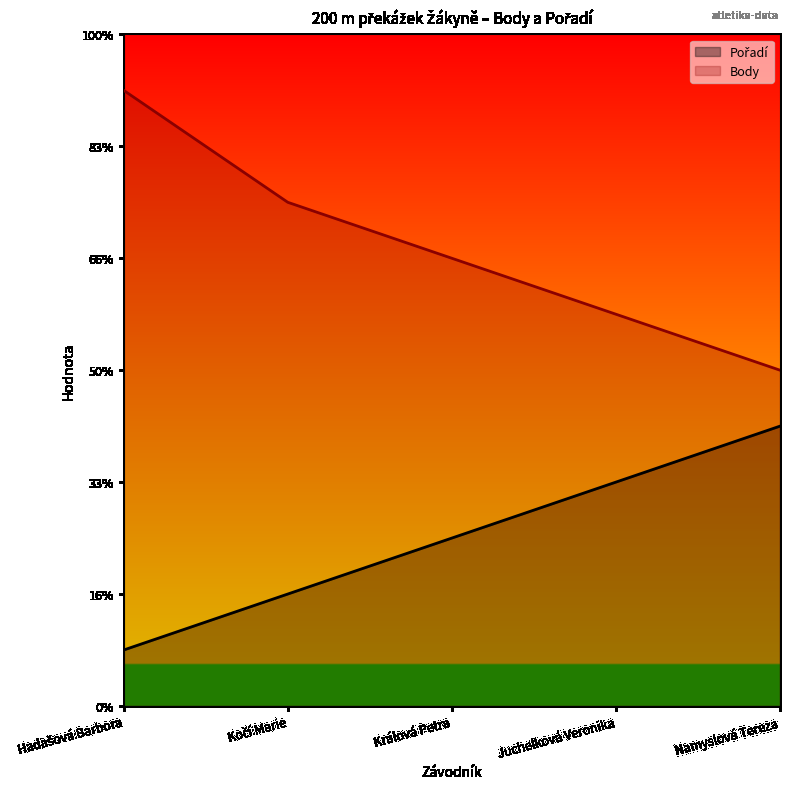

What position from the right is Králová Petra?

3